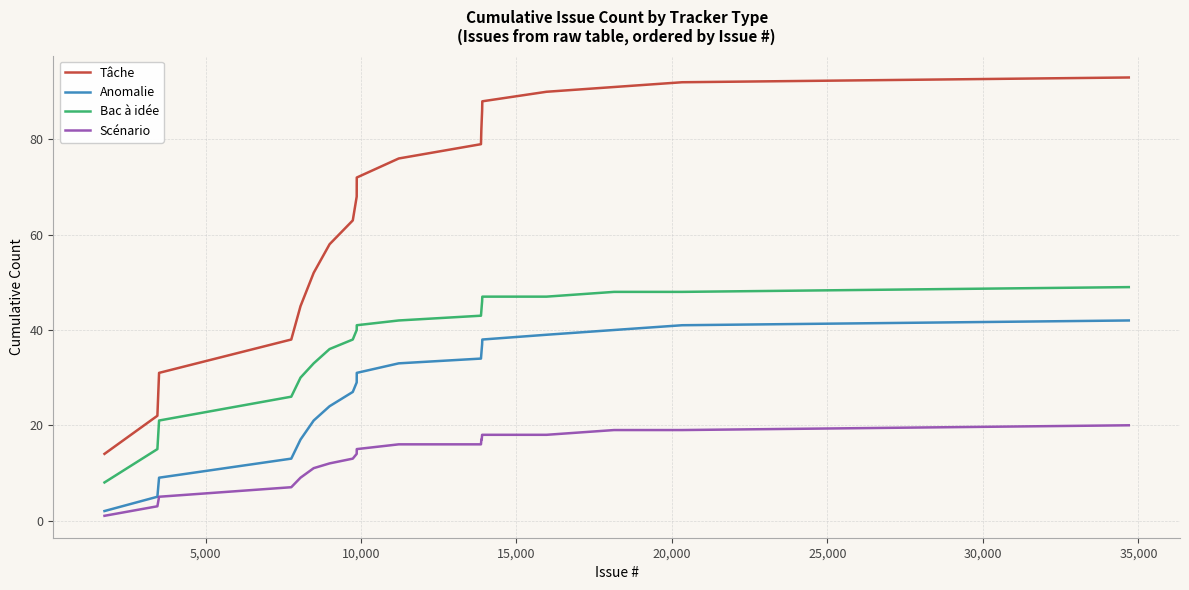

True or false: Scénario and Tâche intersect in this chart.

False